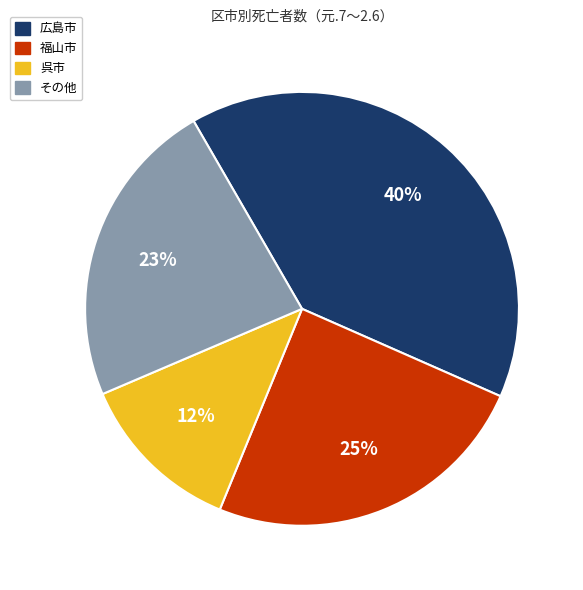

Is there a majority slice in this chart?

No